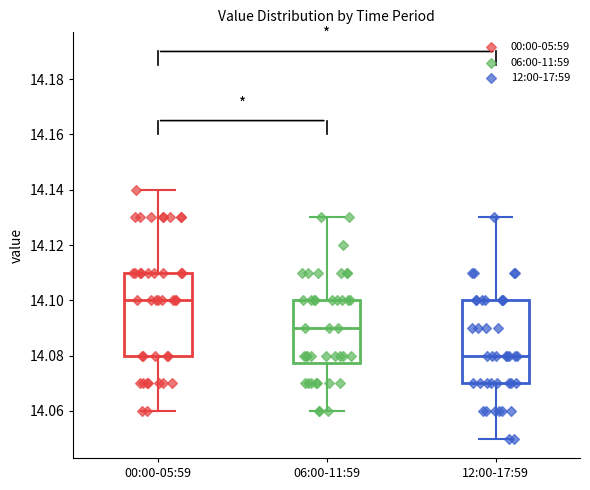

Reading left to right, read every box against the y-axis: the position of its median line, the range the box covers, and the ends of its whiskers. The values are not printed on the chart, so give them approximately, as read against the axis.

00:00-05:59: median 14.100, box 14.080 to 14.110, whiskers 14.060 to 14.140
06:00-11:59: median 14.090, box 14.078 to 14.100, whiskers 14.060 to 14.130
12:00-17:59: median 14.080, box 14.070 to 14.100, whiskers 14.050 to 14.130